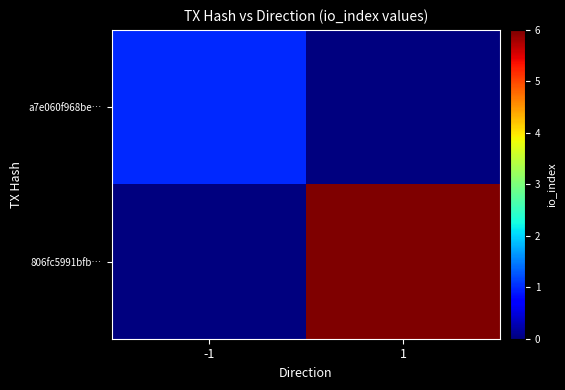

Reading right to left, list all the values displayed in this chart.

a7e060f968be…: 1=0	-1=1
806fc5991bfb…: 1=6	-1=0